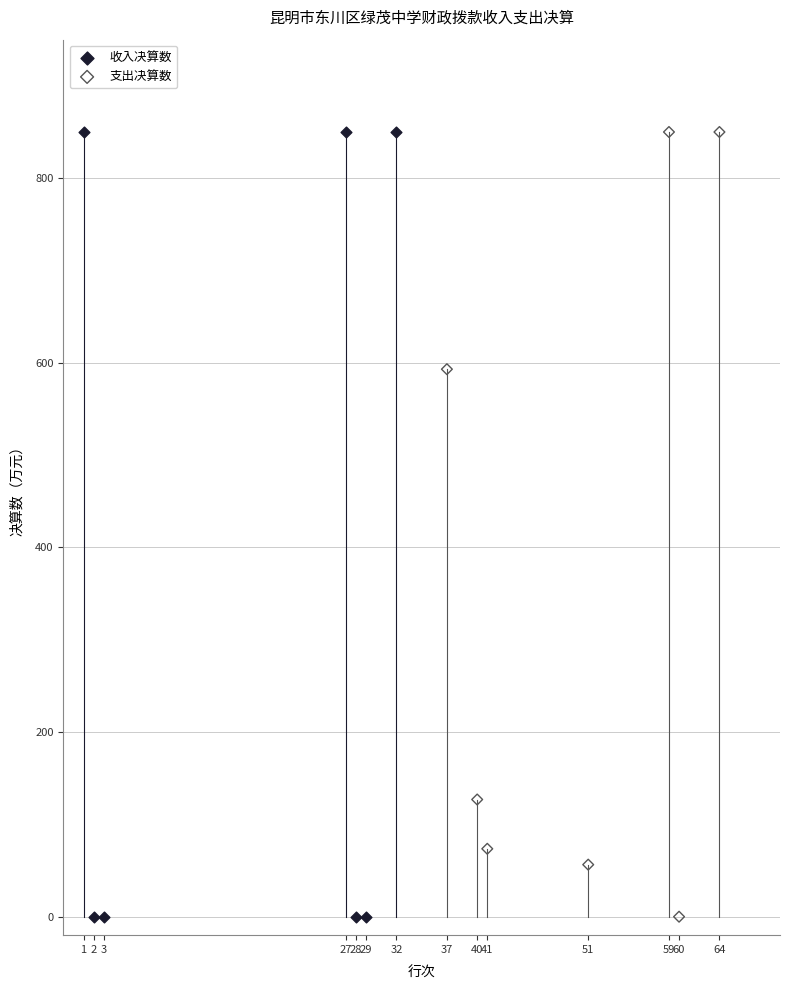

Which series has the largest Y range (max minus min)?

收入决算数